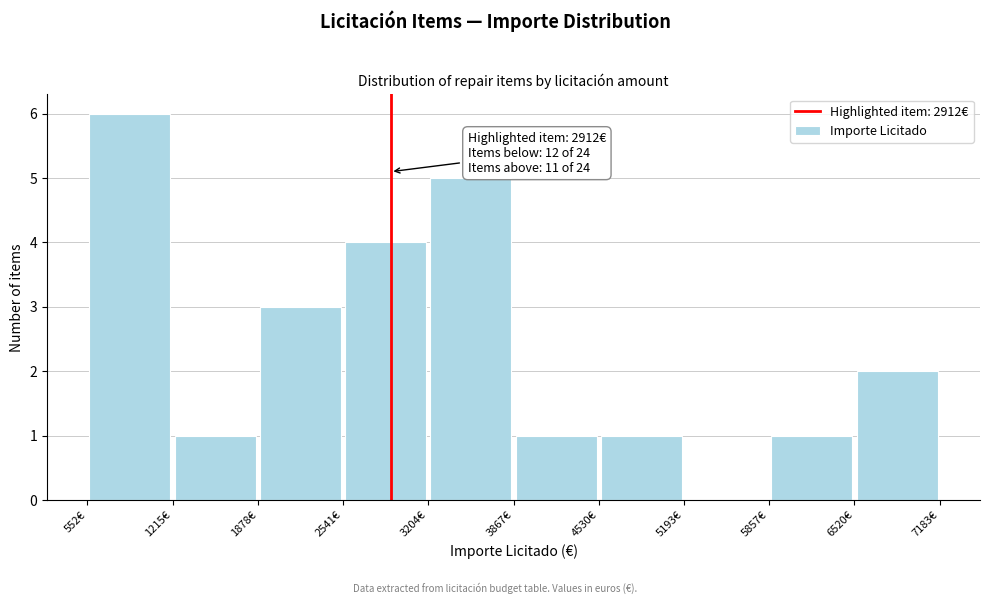

Which range on the x-axis has the tallest bar?

600 to 1200